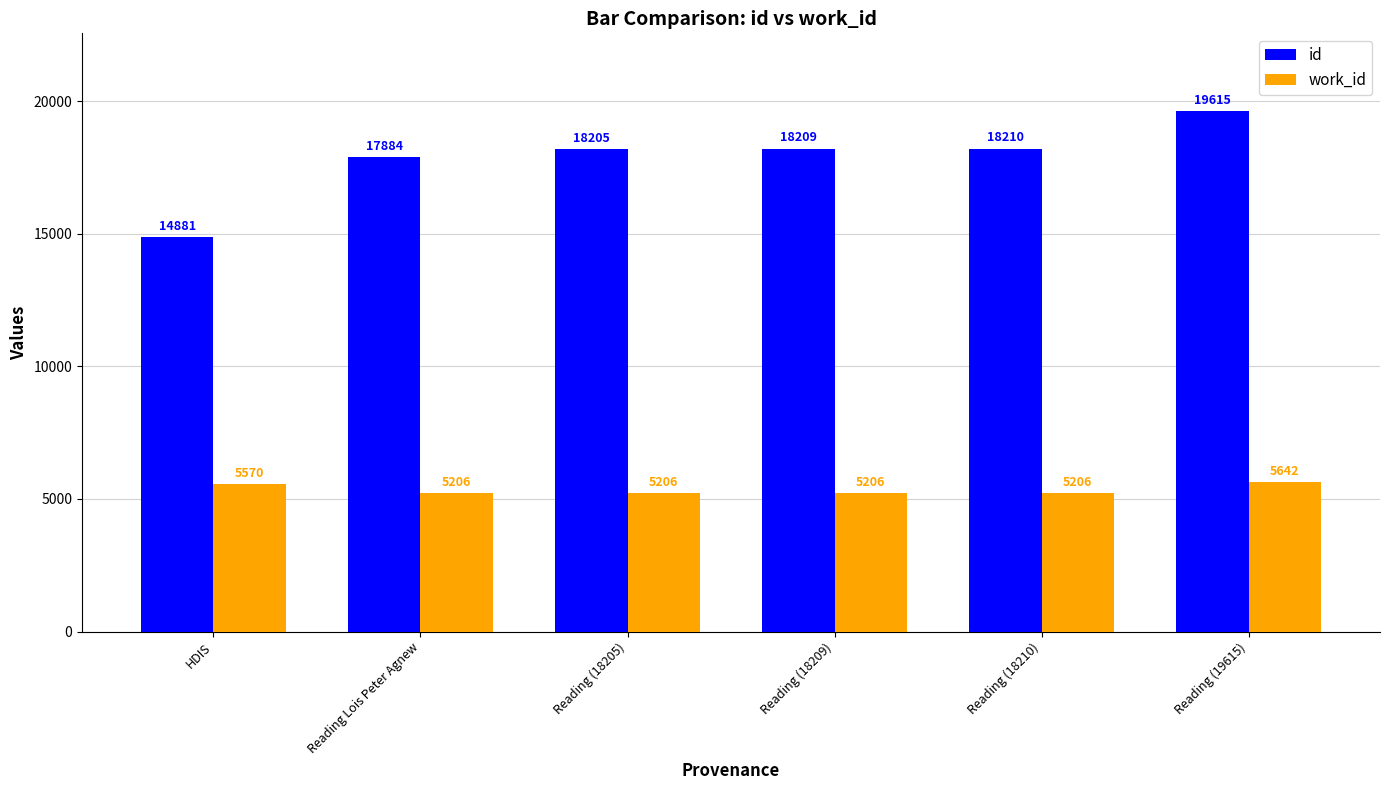

Reading right to left, what are all the values shown in this chart?

id: Reading (19615)=19615	Reading (18210)=18210	Reading (18209)=18209	Reading (18205)=18205	Reading Lois Peter Agnew=17884	HDIS=14881
work_id: Reading (19615)=5642	Reading (18210)=5206	Reading (18209)=5206	Reading (18205)=5206	Reading Lois Peter Agnew=5206	HDIS=5570